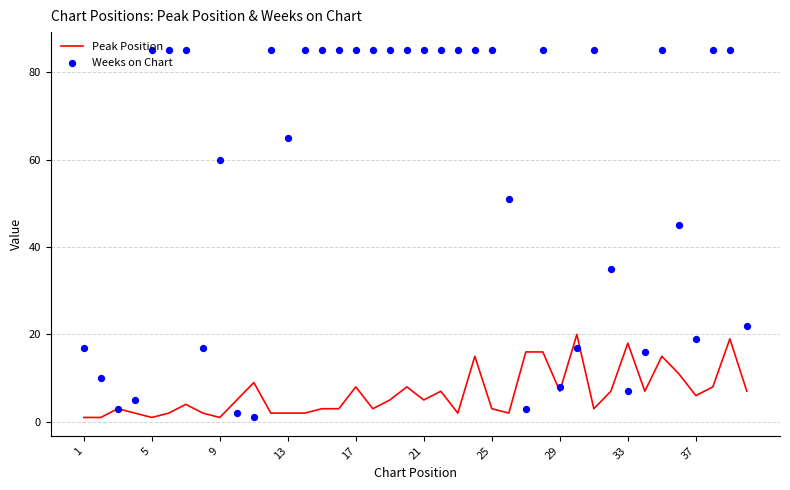

Which series reaches the minimum Y coordinate?

Peak Position